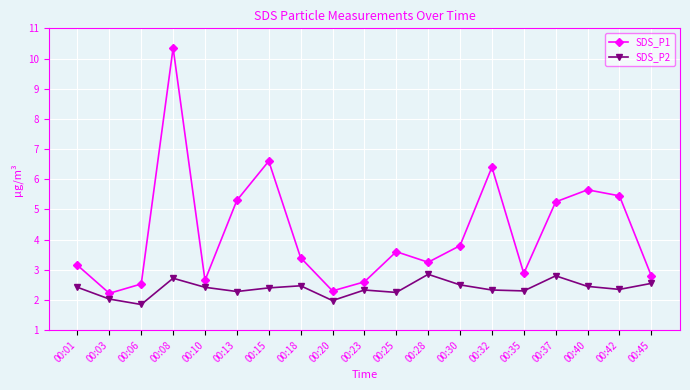

True or false: SDS_P1 and SDS_P2 cross at least once.

False